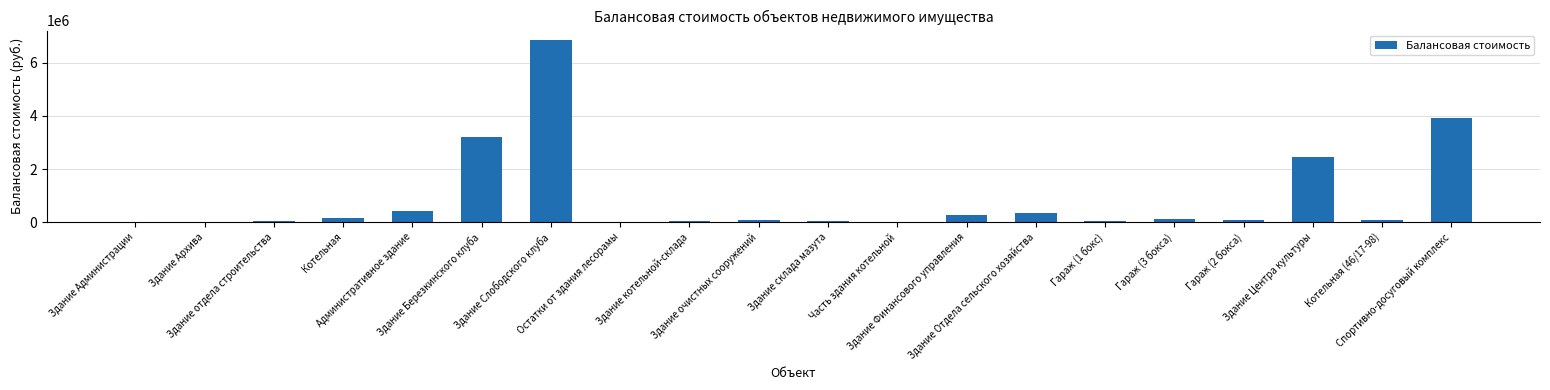

Where does the data first go above 69415?

Котельная